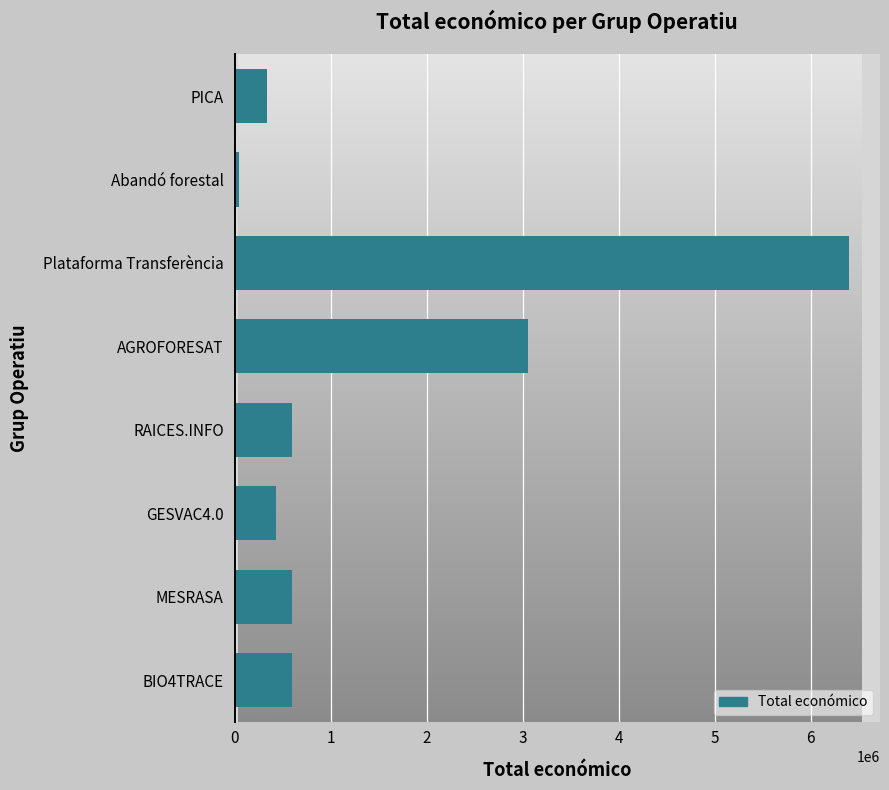

The value at PICA is 333001. True or false?

True